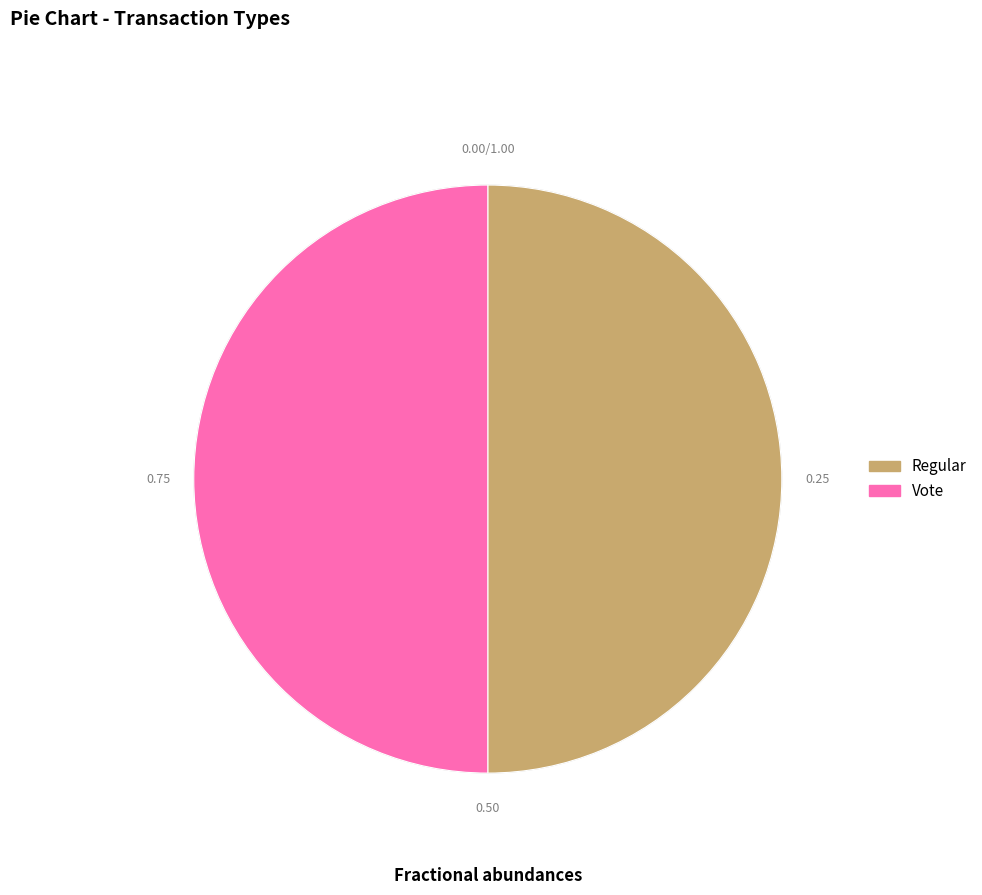

How many segments does this pie chart have?

2